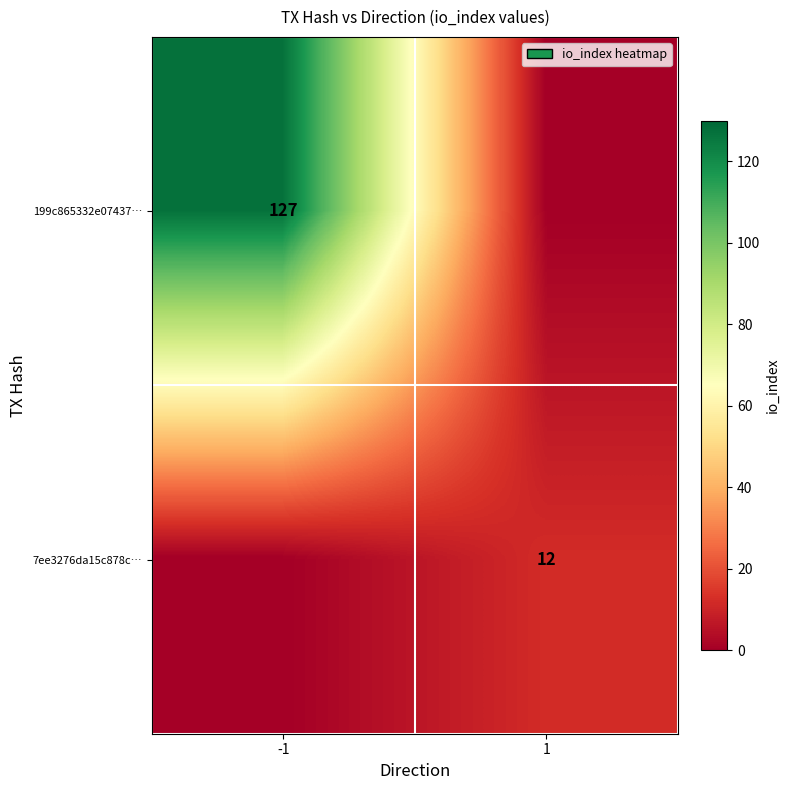

Is it true that 199c865332e07437… equals 216 at -1?

False